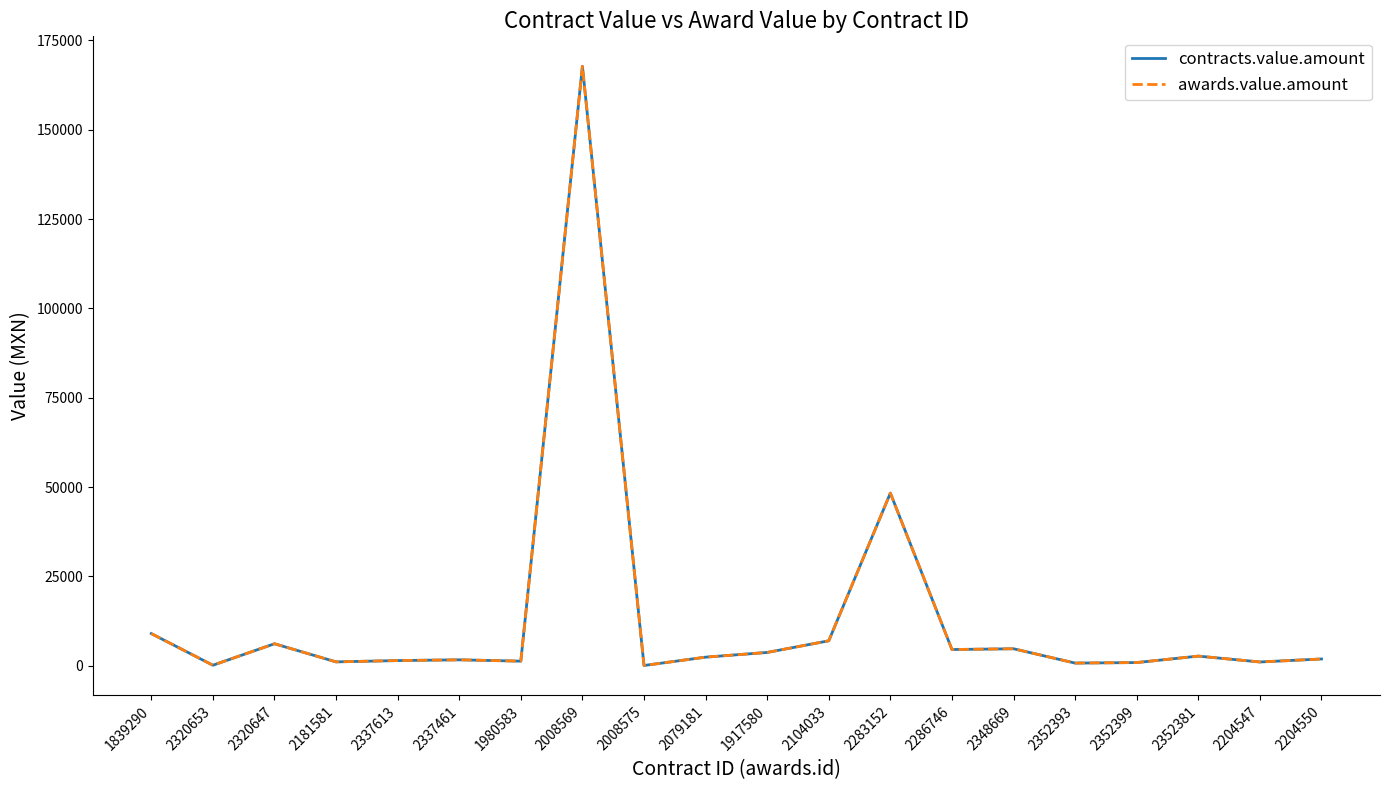

Reading left to right, list all the values displayed in this chart.

contracts.value.amount: 1839290=8995.0	2320653=140.0	2320647=6150.0	2181581=1080.2	2337613=1444.0	2337461=1656.0	1980583=1279.0	2008569=167732.0	2008575=65.0	2079181=2400.0	1917580=3719.1	2104033=6979.3	2283152=48305.6	2286746=4536.0	2348669=4750.0	2352393=740.0	2352399=888.0	2352381=2693.6	2204547=1050.0	2204550=1890.0
awards.value.amount: 1839290=8995.0	2320653=140.0	2320647=6150.0	2181581=1080.2	2337613=1444.0	2337461=1656.0	1980583=1279.0	2008569=167732.0	2008575=65.0	2079181=2400.0	1917580=3719.1	2104033=6979.3	2283152=48305.6	2286746=4536.0	2348669=4750.0	2352393=740.0	2352399=888.0	2352381=2693.6	2204547=1050.0	2204550=1890.0